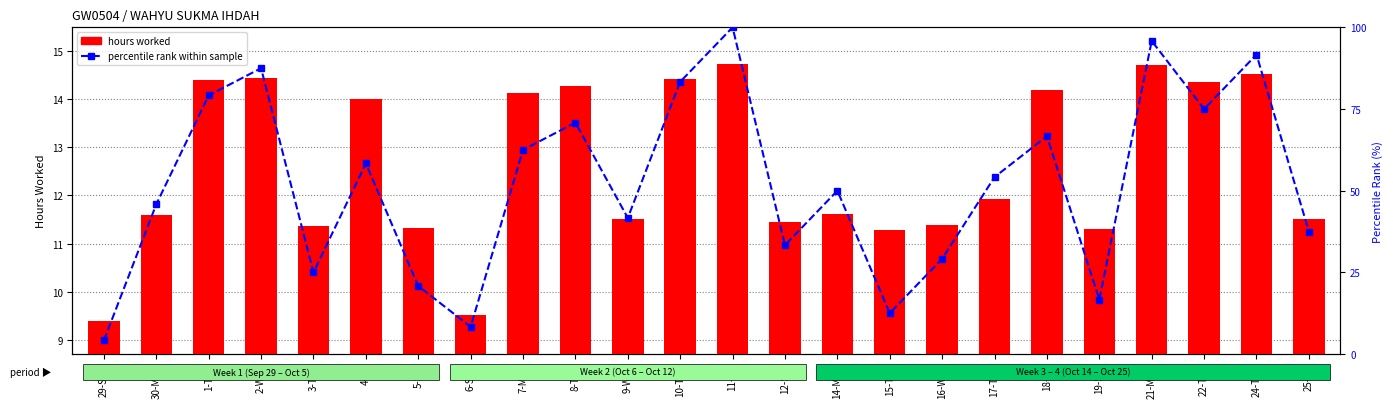

What are all the series names shown in the legend?

hours worked, percentile rank within sample